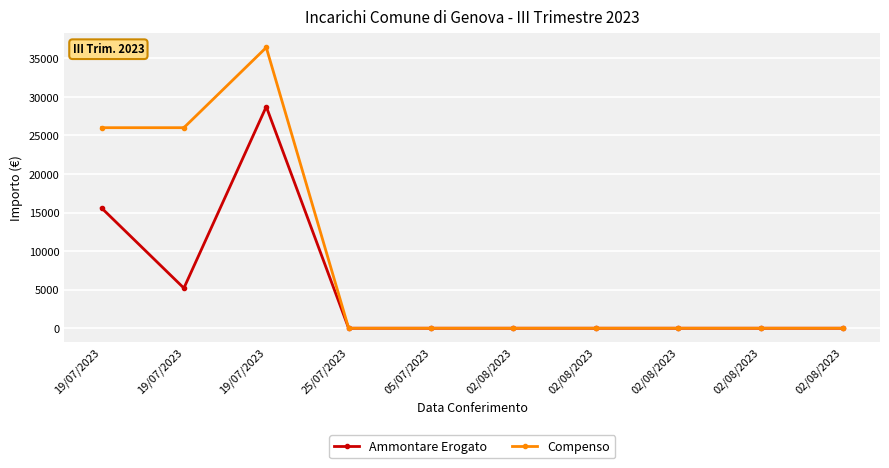

Count the number of categories in the chart.

10